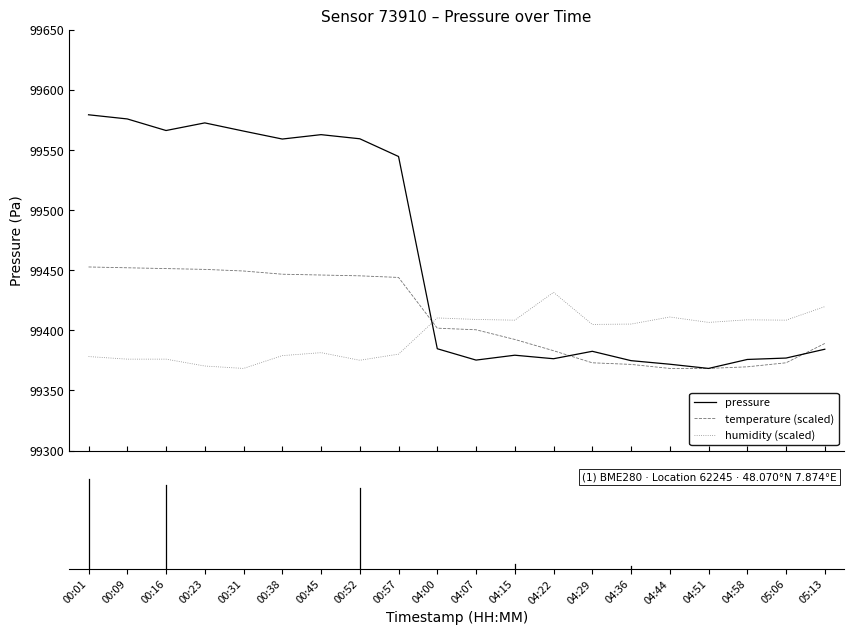

How many intersections are there between humidity (scaled) and pressure?

1